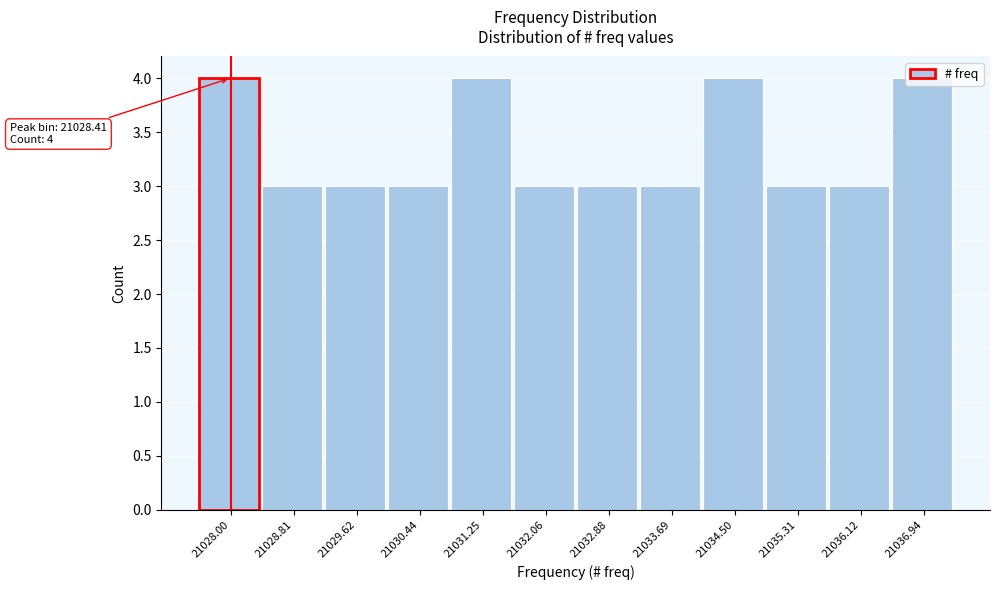

What is the ratio of the value at 21028.81 to the value at 21032.06?

1.0